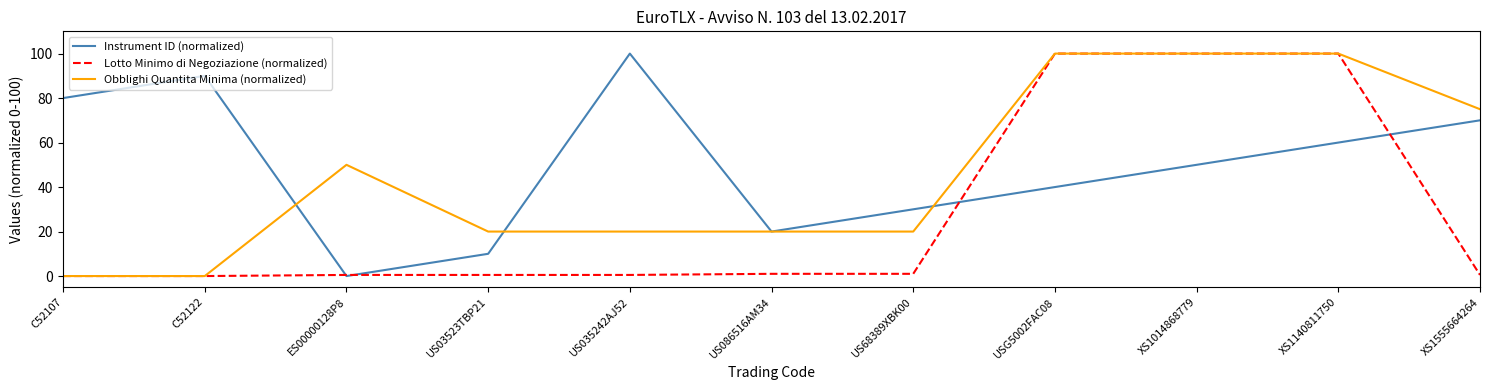

At which category is the sum across all series the highest?

XS1140811750